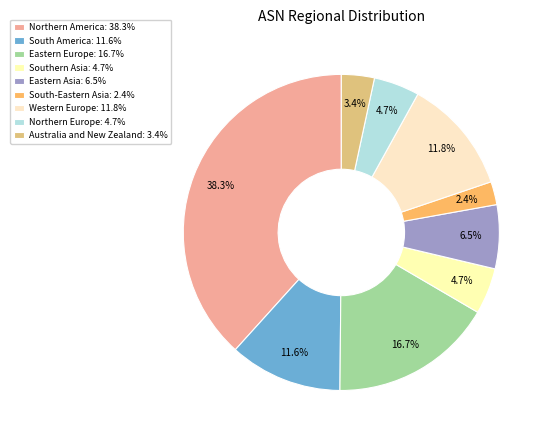

How many slices are in this pie chart?

9